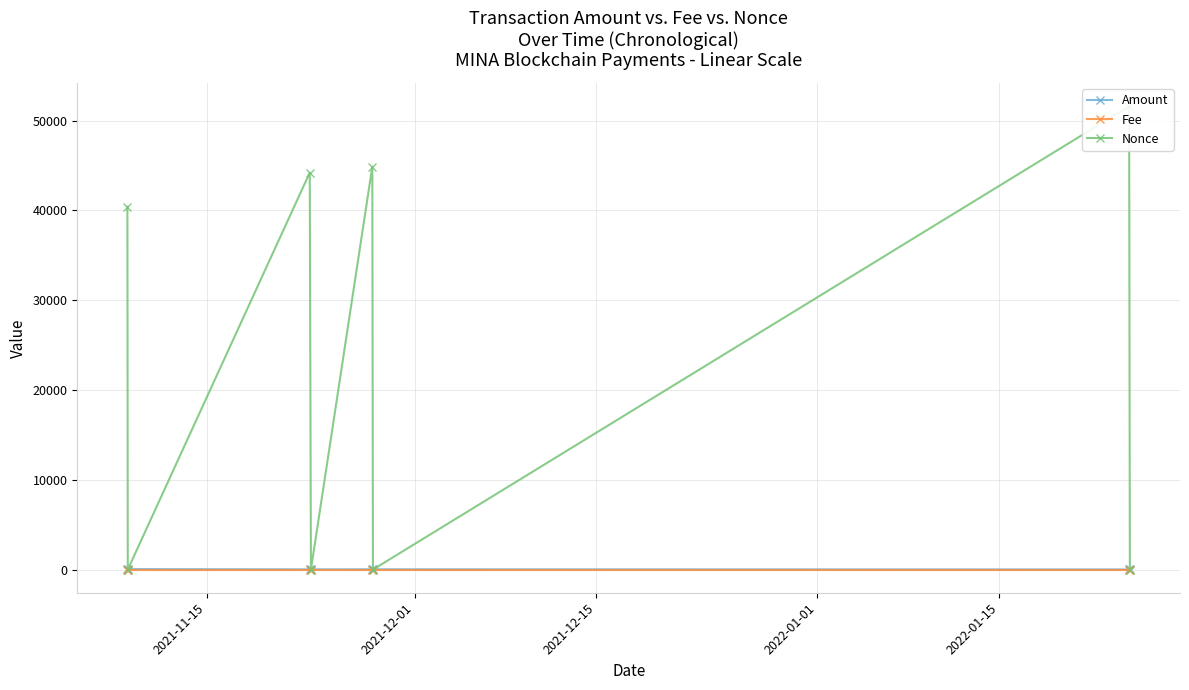

Where is Nonce nearest to the value 25800?

2021-11-15